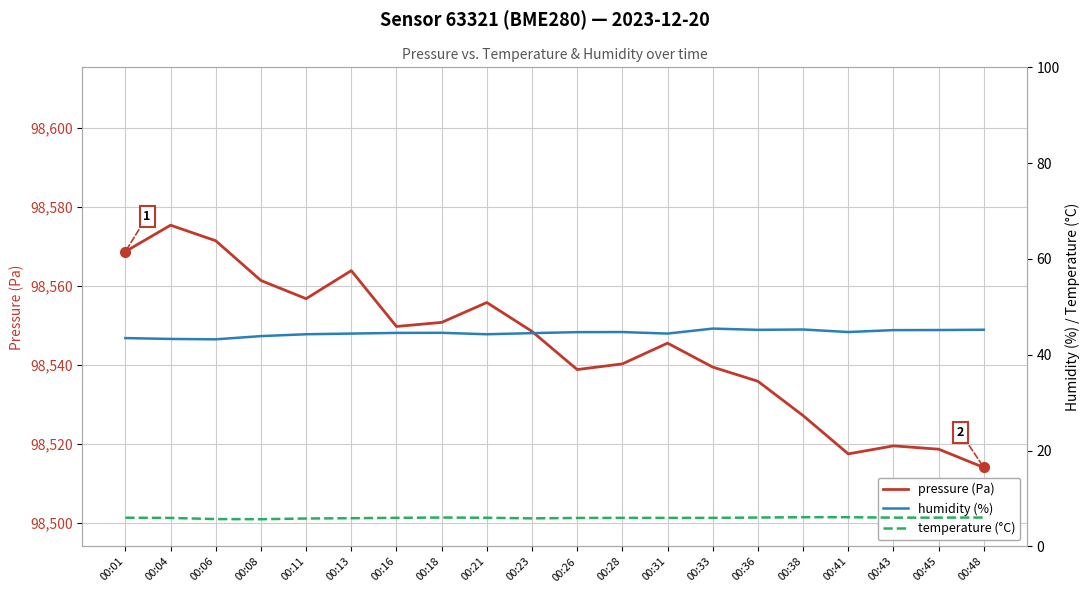

What are all the series names shown in the legend?

pressure (Pa), humidity (%), temperature (°C)